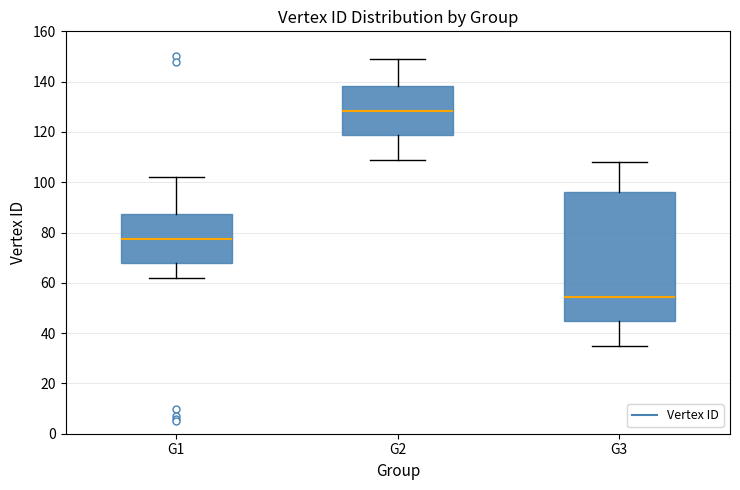

Where is the upper edge of the box for G3 on the y-axis? The values are not printed on the chart, so give them approximately, as read against the axis.

96